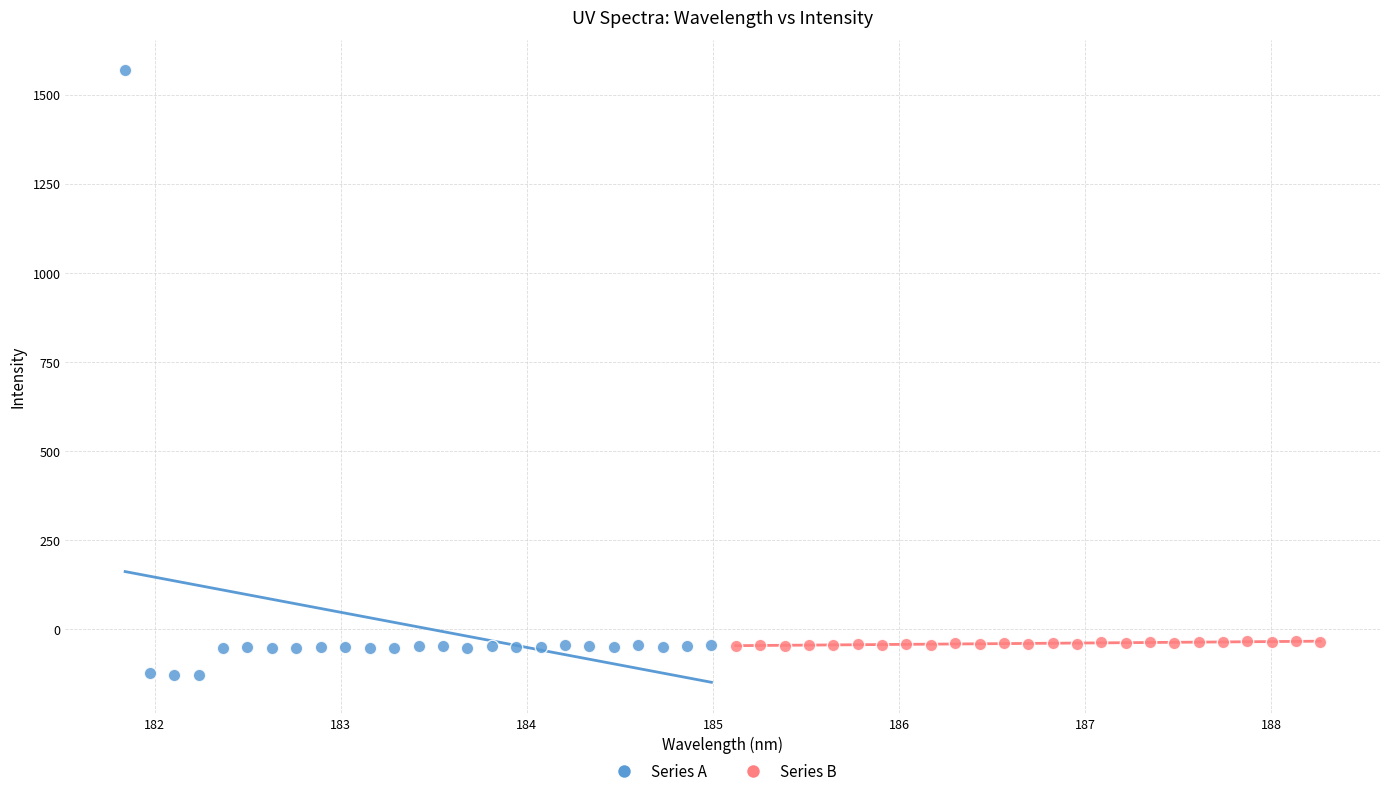

What are all the series names shown in the legend?

Series A, Series B